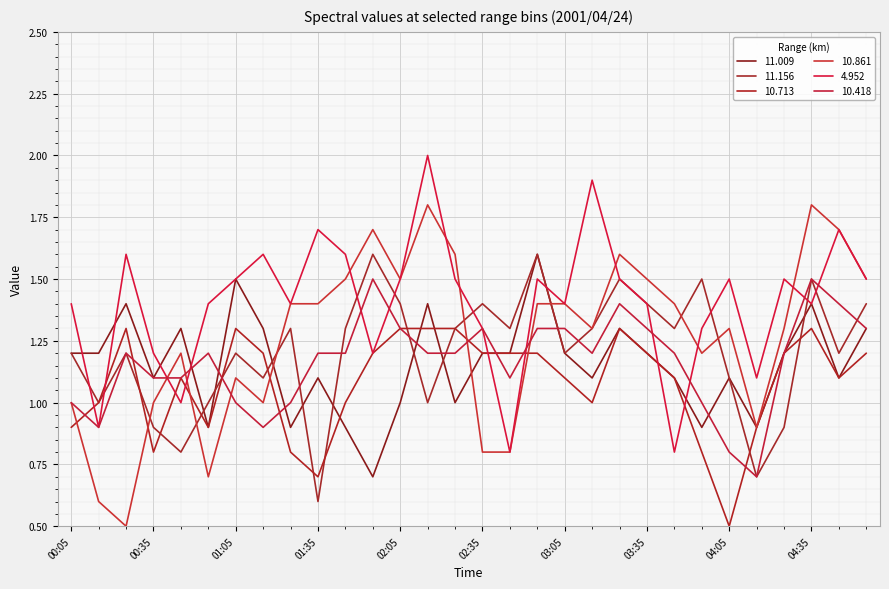

Does the chart display data point markers on the line(s)?

No